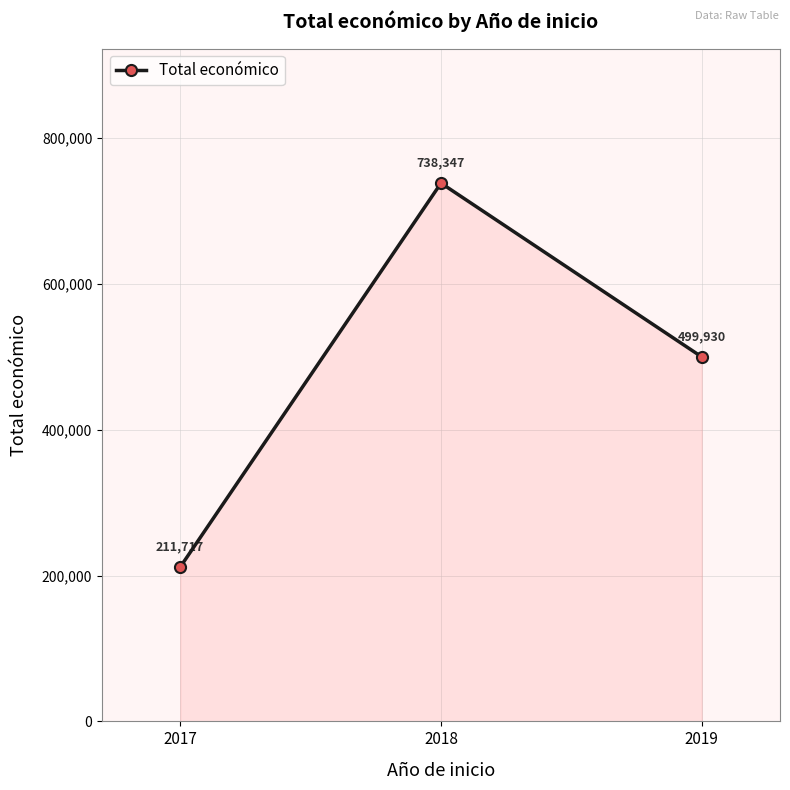

How many data points are less than 499930?

1